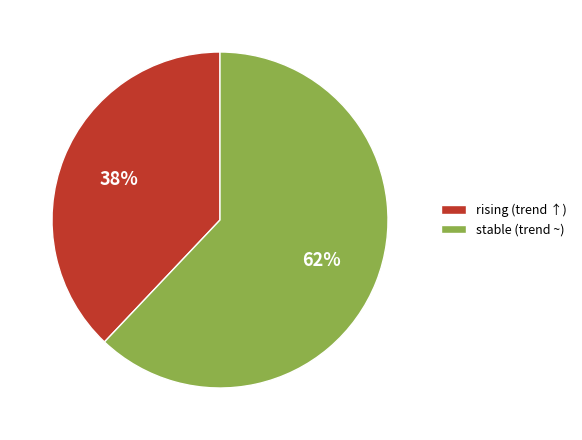

To the nearest percent, what is the average slice percentage?

50%